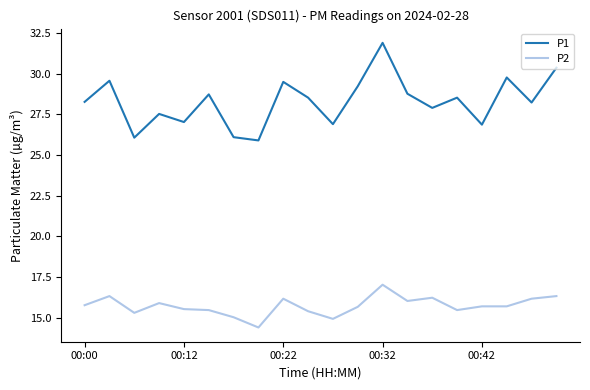

What is the difference between the maximum and minimum values in the P2 series?

2.6